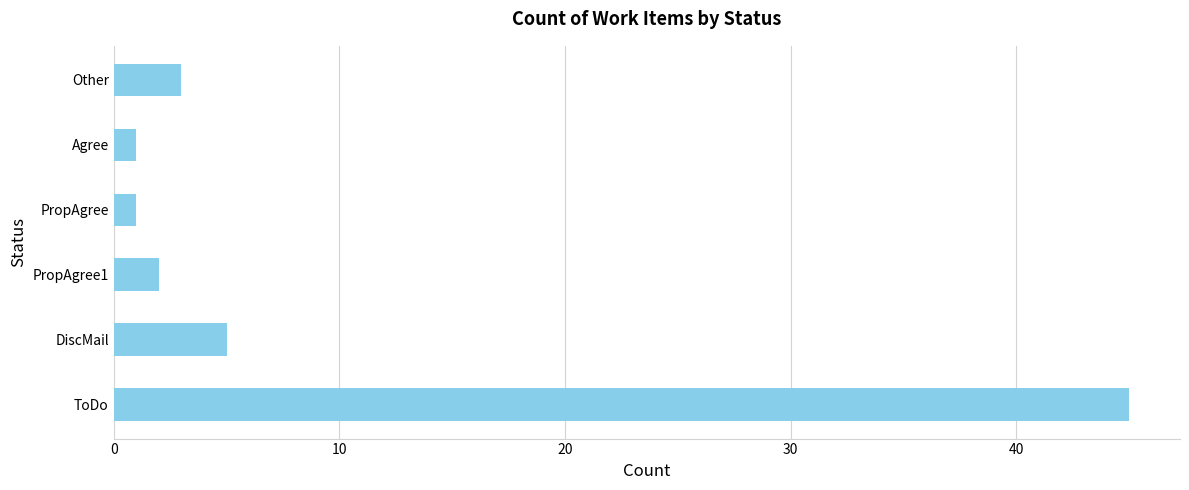

True or false: the data shows 2 at PropAgree1.

True